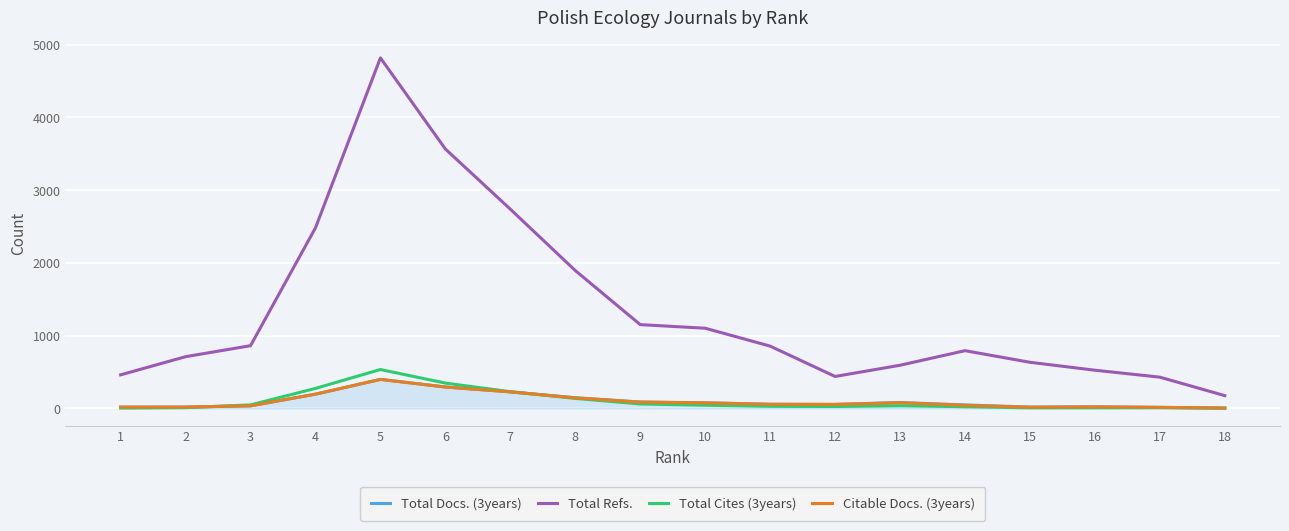

Which series ends up on top after the final intersection of Total Cites (3years) and Citable Docs. (3years)?

Citable Docs. (3years)